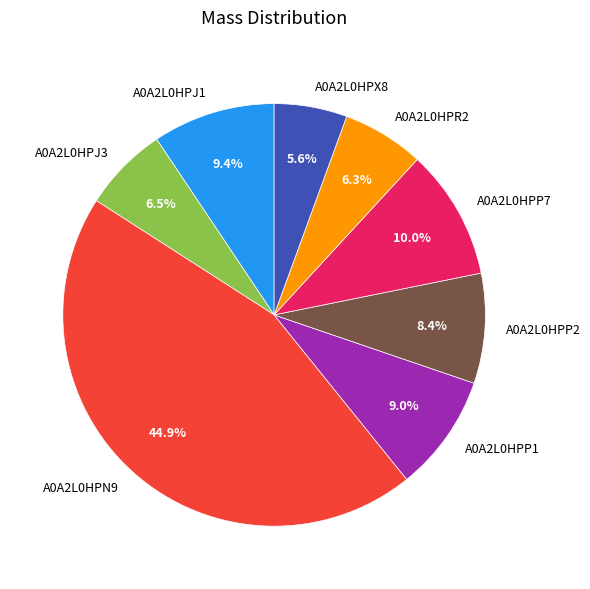

Is it true that A0A2L0HPN9 is 54% of the pie?

False